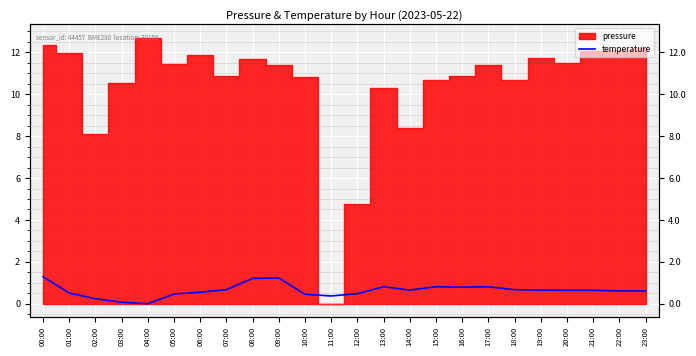

Between 02:00 and 07:00, which is larger?

07:00